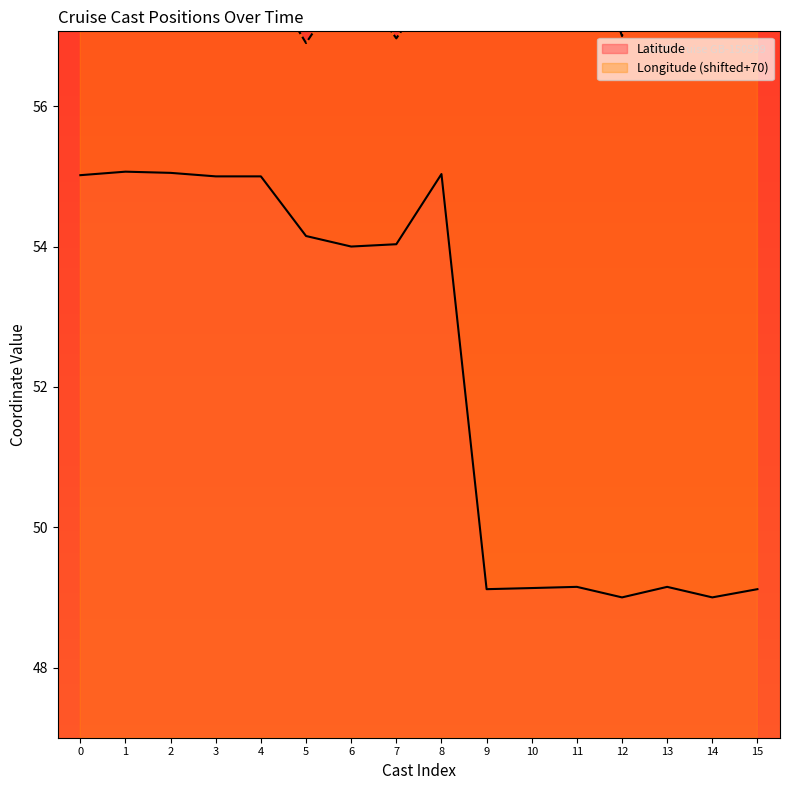

Which series has the largest total across all categories?

Longitude (shifted+70)